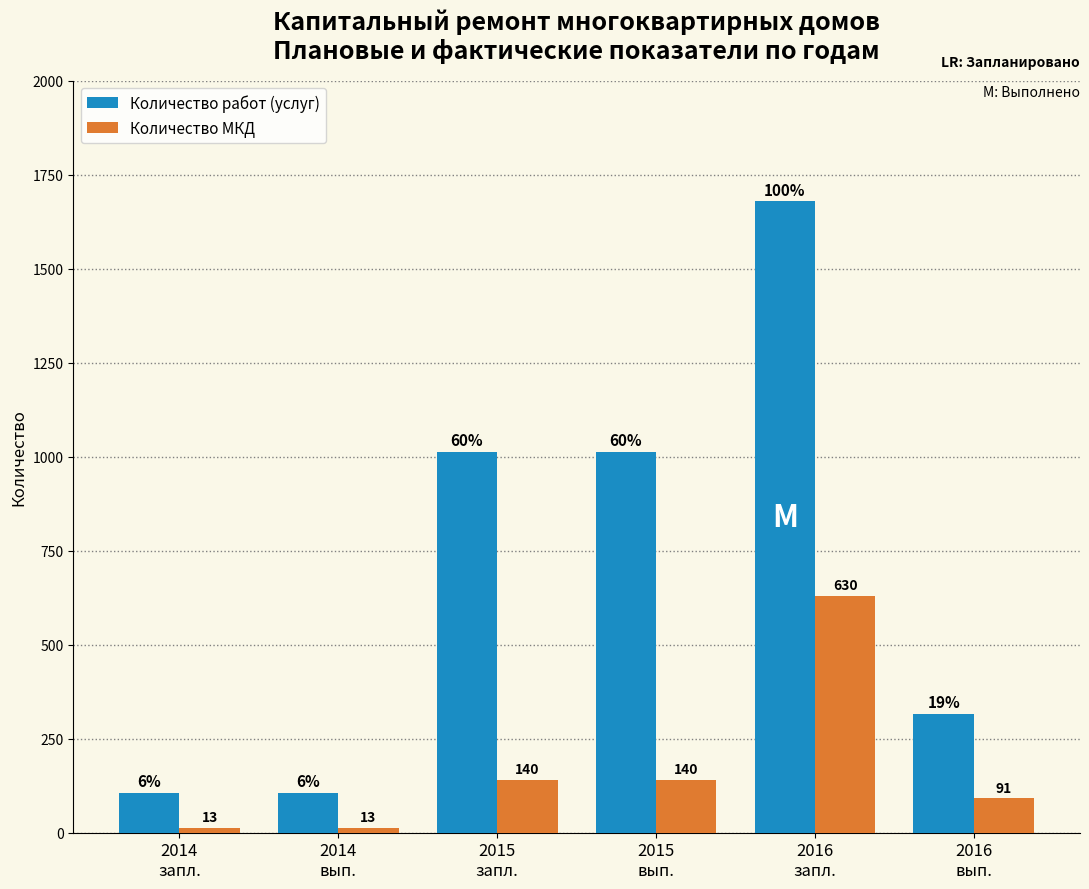

The value of Количество работ (услуг) at 2015
вып. is 1013. True or false?

True